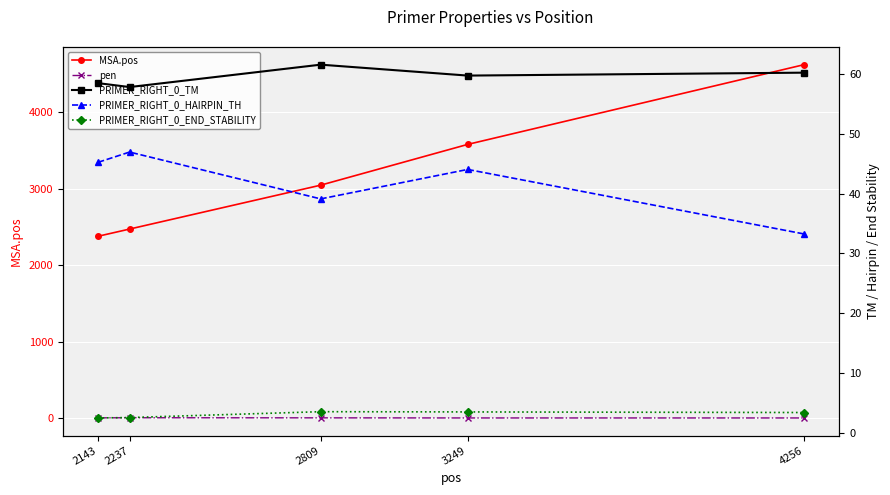

Which category has the lowest value in the PRIMER_RIGHT_0_HAIRPIN_TH series?

4256